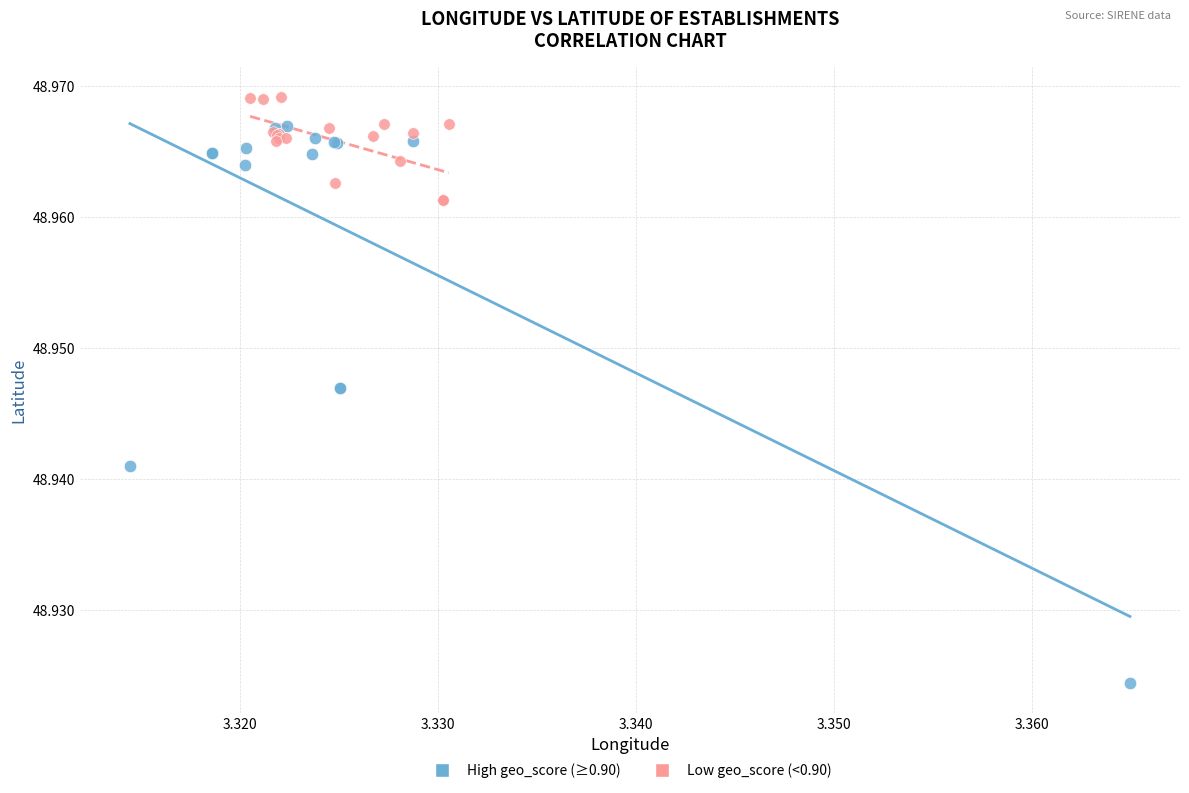

Which series contains the highest Y value?

Low geo_score (<0.90)